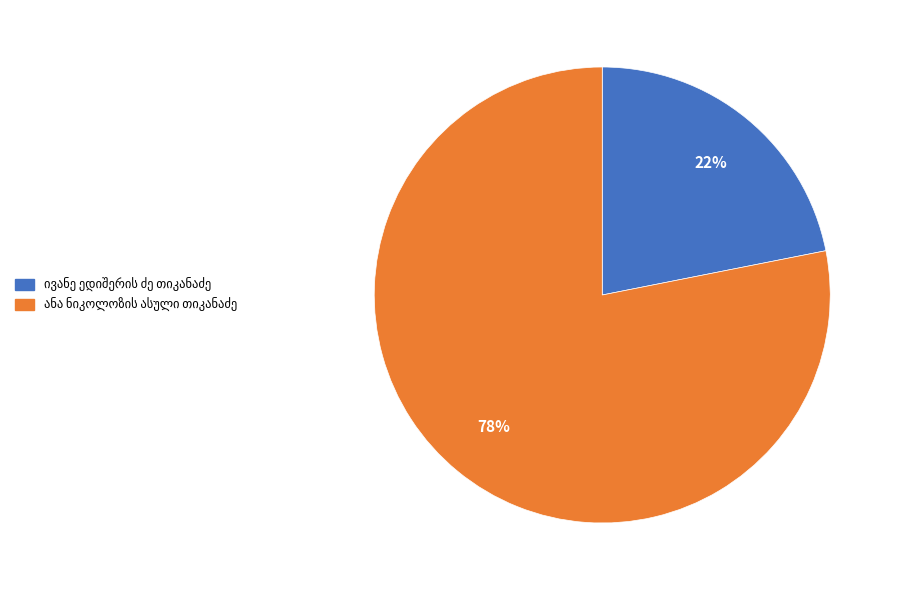

Is there any slice that represents more than half of the pie?

Yes